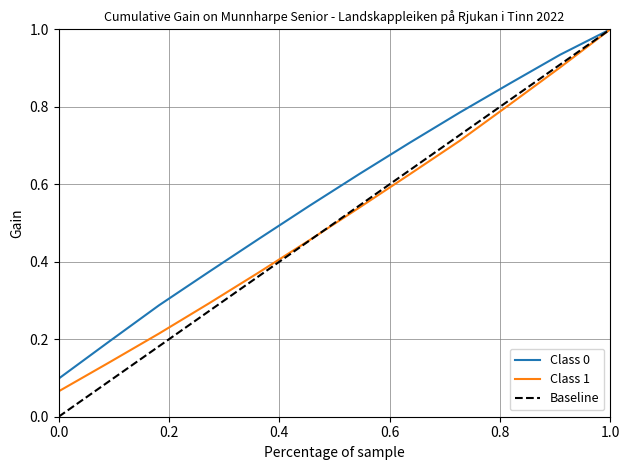

Which series has the largest range (max minus min)?

Baseline